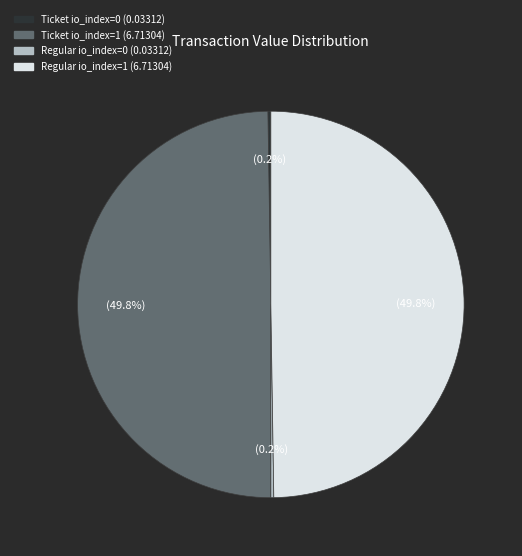

What percentage is the Regular io_index=1 slice, to the nearest percent?

50%